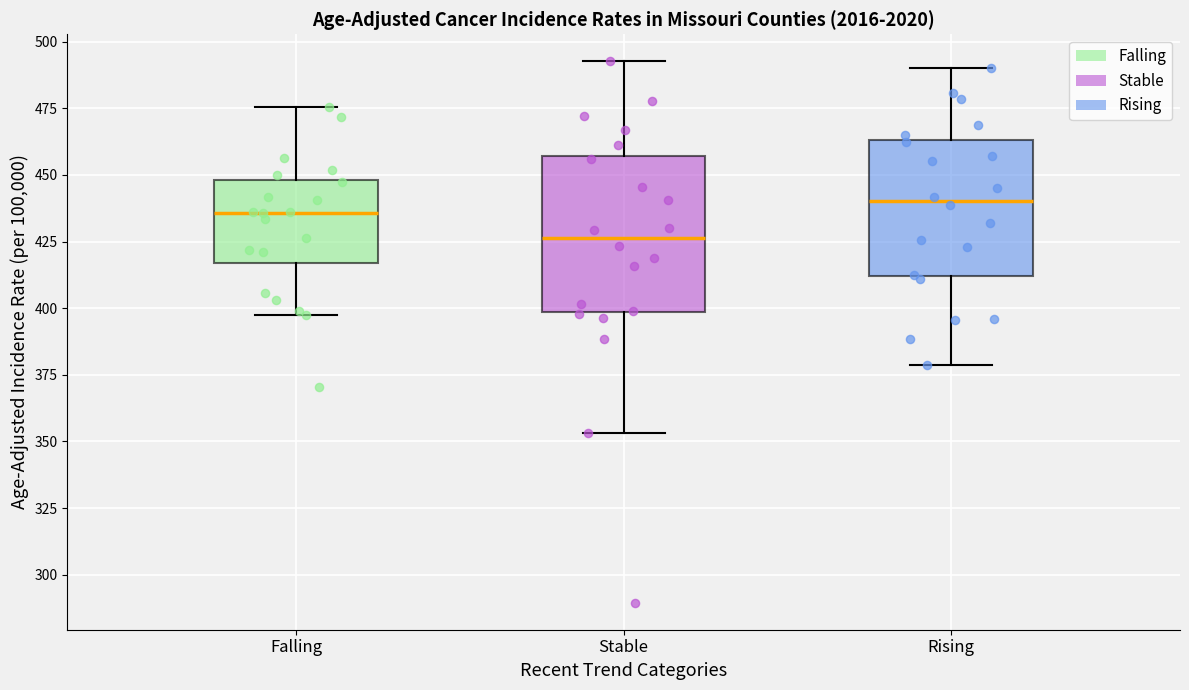

Reading left to right, transcribe this box plot: for each box, give where its median line is, the range the box spans, and where its two whiskers end, as read against the y-axis. The values are not printed on the chart, so give them approximately, as read against the axis.

Falling: median 435, box 415 to 450, whiskers 400 to 475
Stable: median 425, box 400 to 455, whiskers 355 to 495
Rising: median 440, box 410 to 465, whiskers 380 to 490